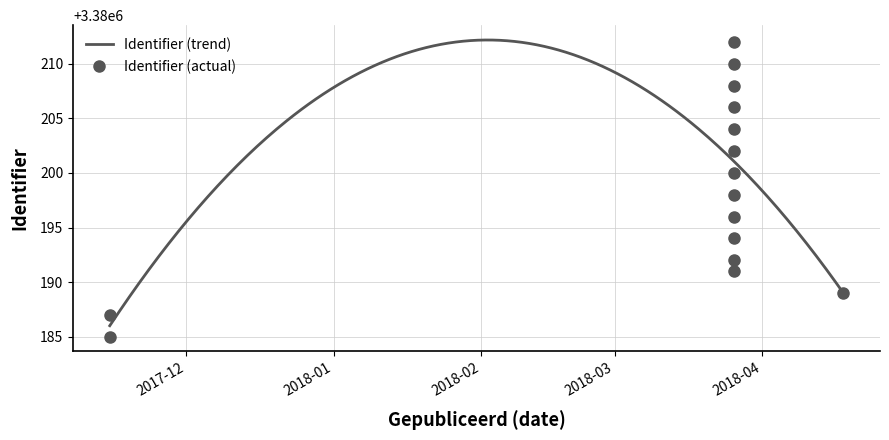

What is the difference between the maximum and minimum values?

27